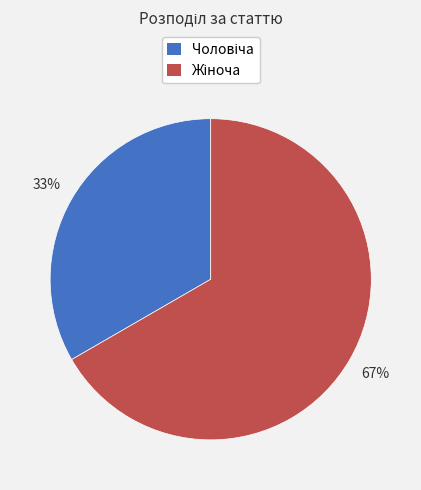

To the nearest percent, what is the average slice percentage?

50%